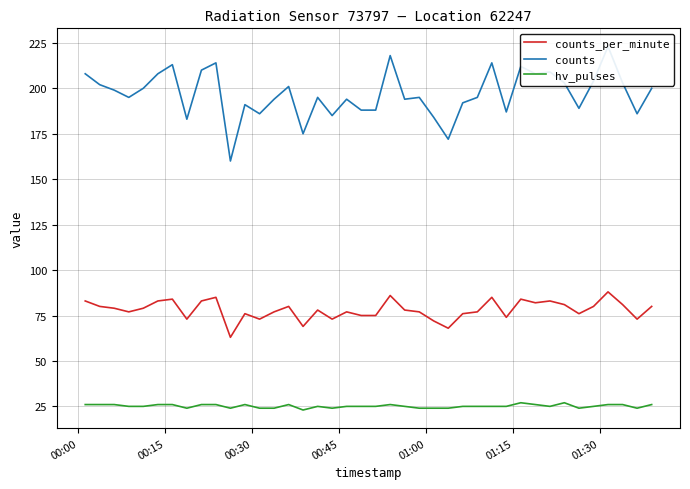

True or false: counts_per_minute and hv_pulses cross at least once.

False